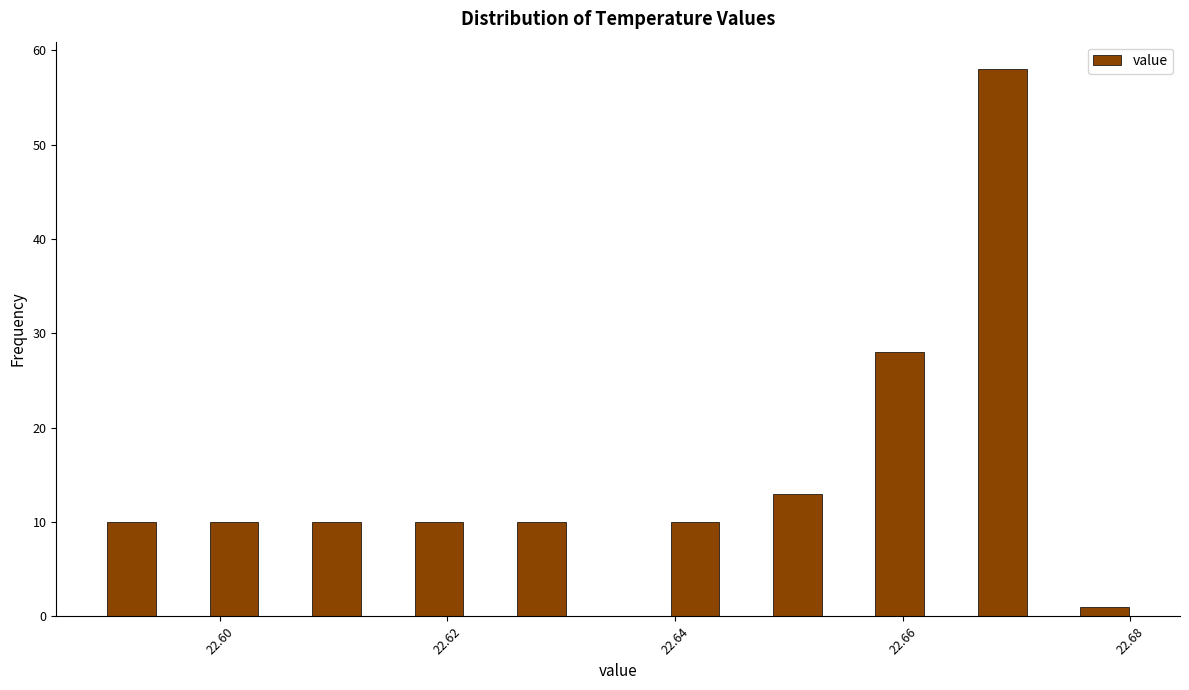

Read against the x-axis, roughly where is the centre of the tallest bar?

22.668